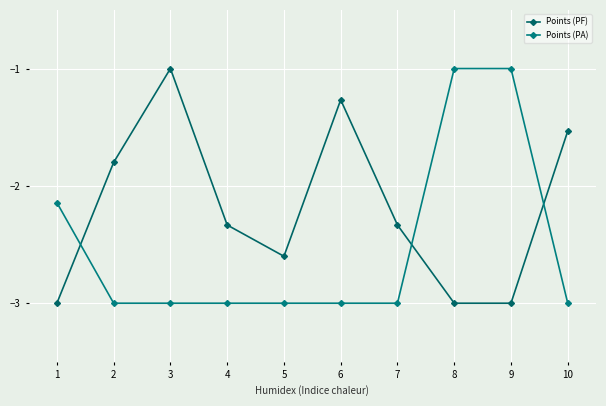

Which series has the largest range (max minus min)?

Points (PA)